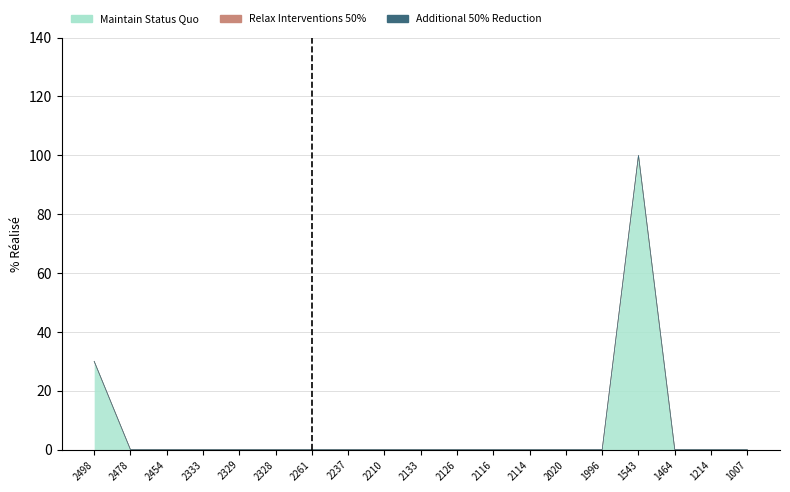

True or false: Additional 50% Reduction and Maintain Status Quo intersect in this chart.

False